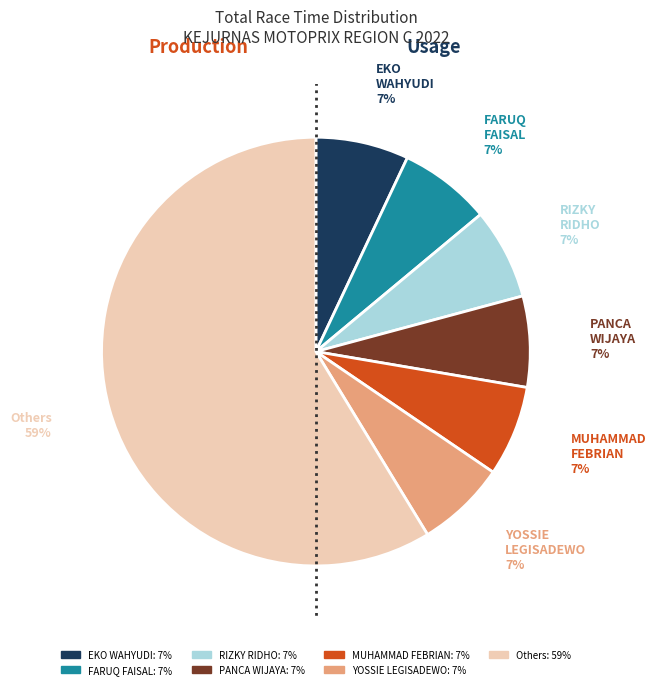

Is there any slice that represents more than half of the pie?

Yes